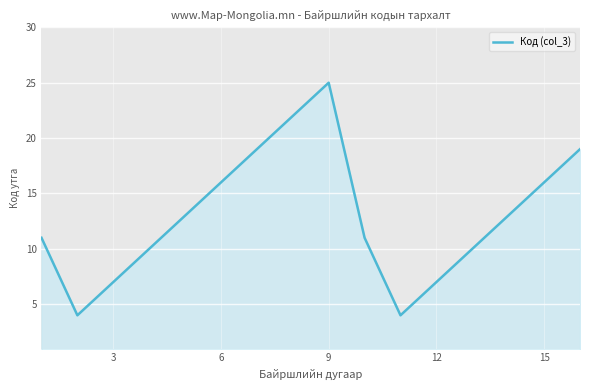

What is the smallest value displayed?

4